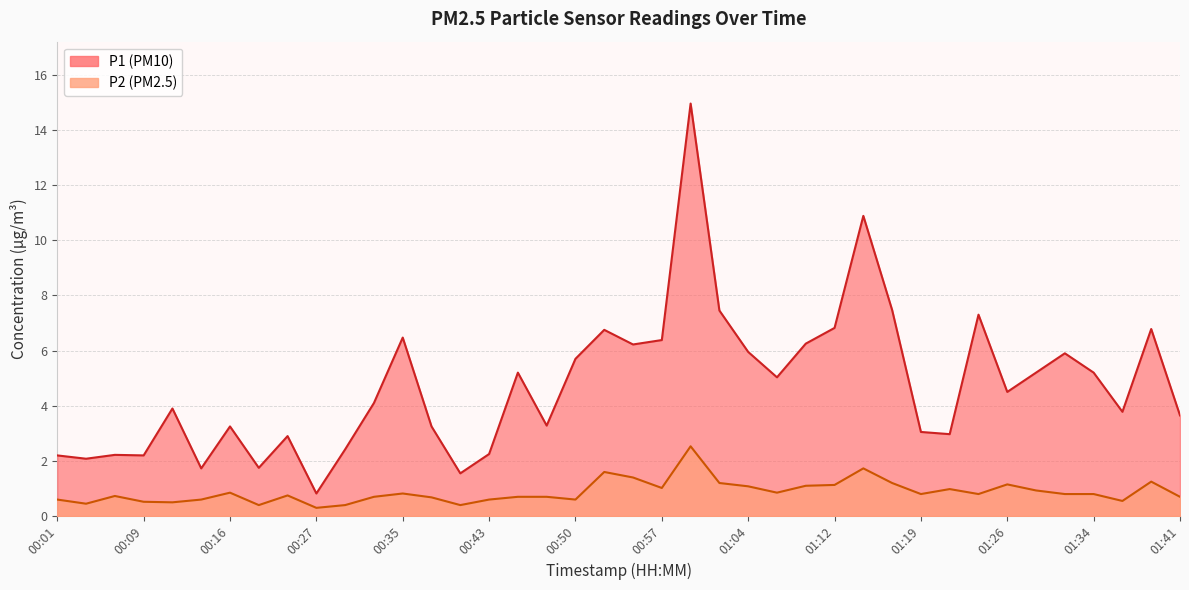

What is the difference between the P1 values at 00:16 and 01:17?

4.2